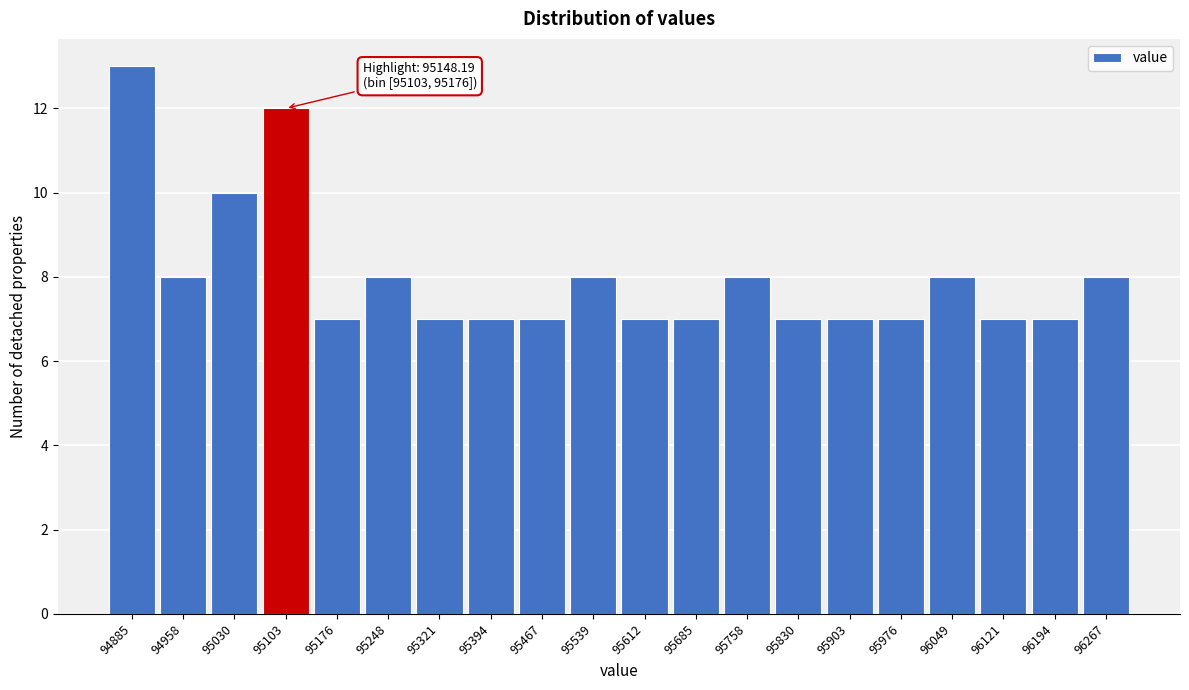

Reading right to left, list all the values displayed in this chart.

8	7	7	8	7	7	7	8	7	7	8	7	7	7	8	7	12	10	8	13